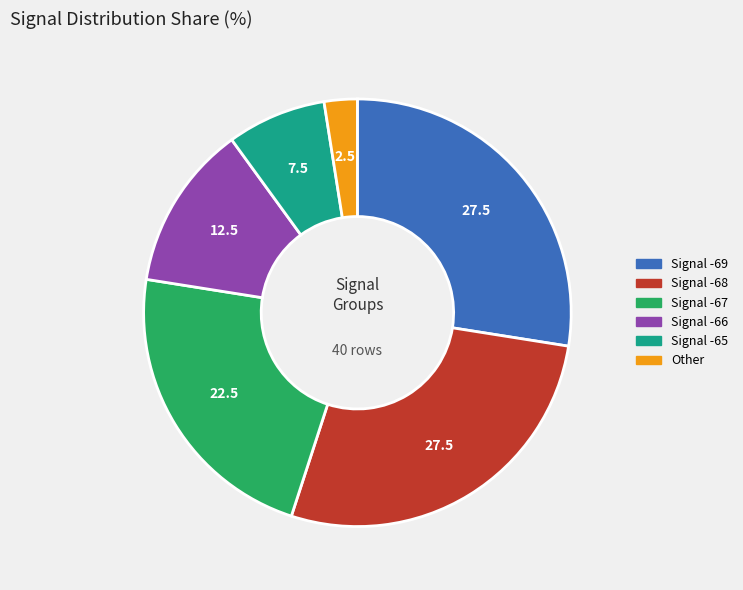

Does any single category account for the majority?

No